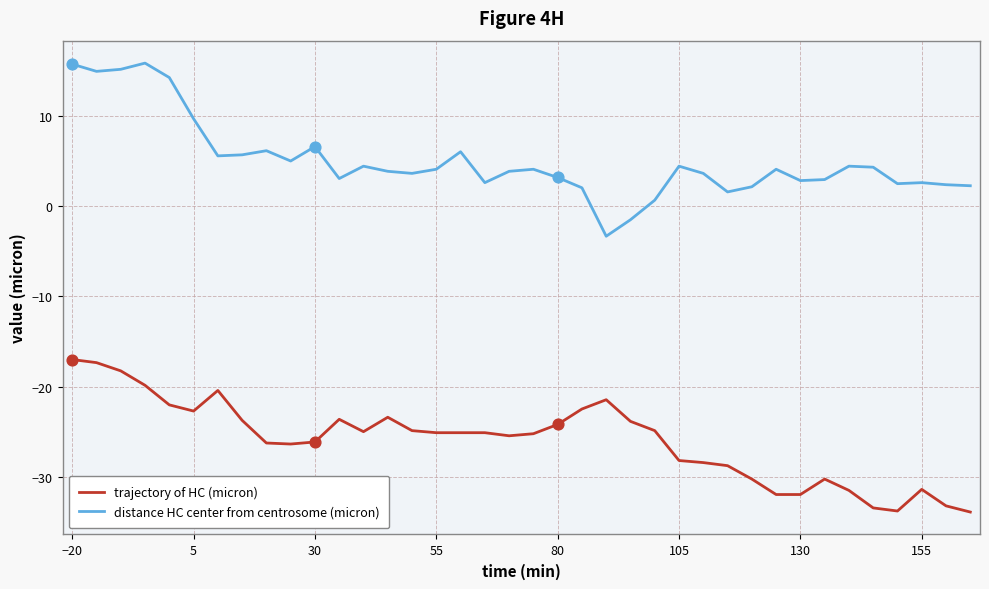

Which series has the largest total across all categories?

distance HC center from centrosome (micron)